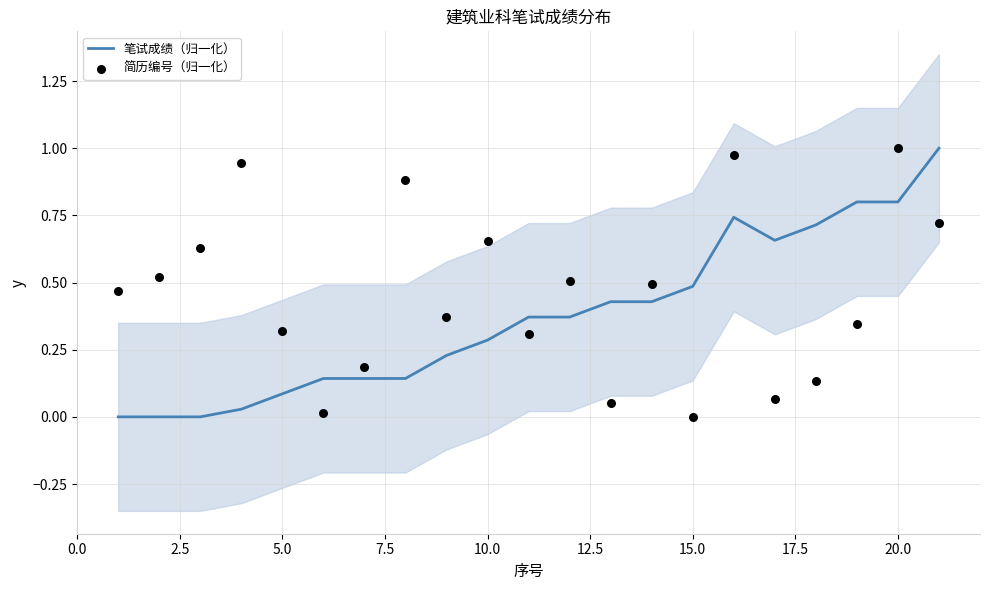

Which series has the largest total across all categories?

简历编号（归一化）